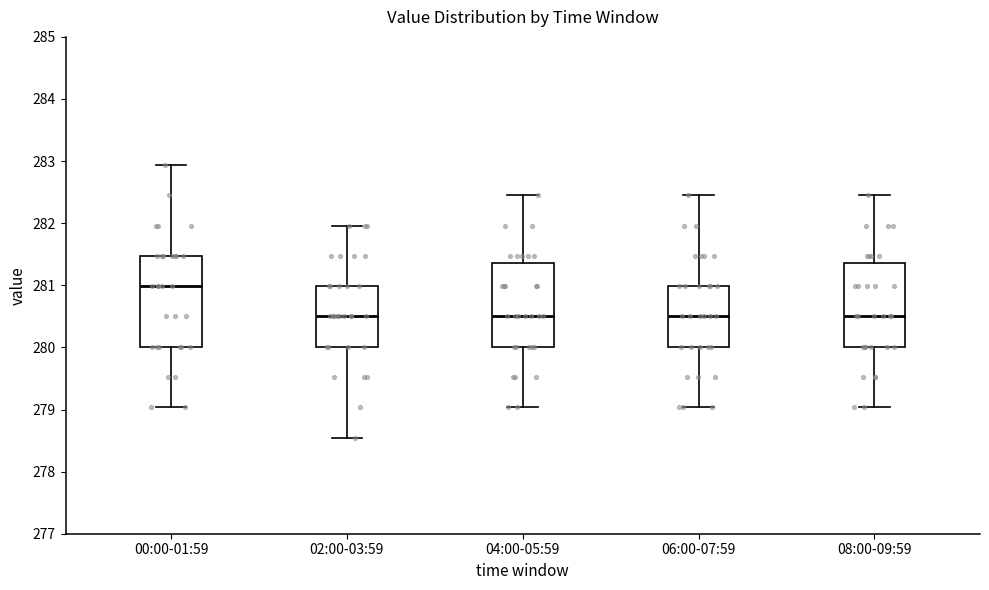

Reading left to right, read every box against the y-axis: the position of its median line, the range the box covers, and the ends of its whiskers. The values are not printed on the chart, so give them approximately, as read against the axis.

00:00-01:59: median 281.0, box 280.0 to 281.5, whiskers 279.0 to 282.9
02:00-03:59: median 280.5, box 280.0 to 281.0, whiskers 278.5 to 282.0
04:00-05:59: median 280.5, box 280.0 to 281.4, whiskers 279.0 to 282.4
06:00-07:59: median 280.5, box 280.0 to 281.0, whiskers 279.0 to 282.4
08:00-09:59: median 280.5, box 280.0 to 281.4, whiskers 279.0 to 282.4